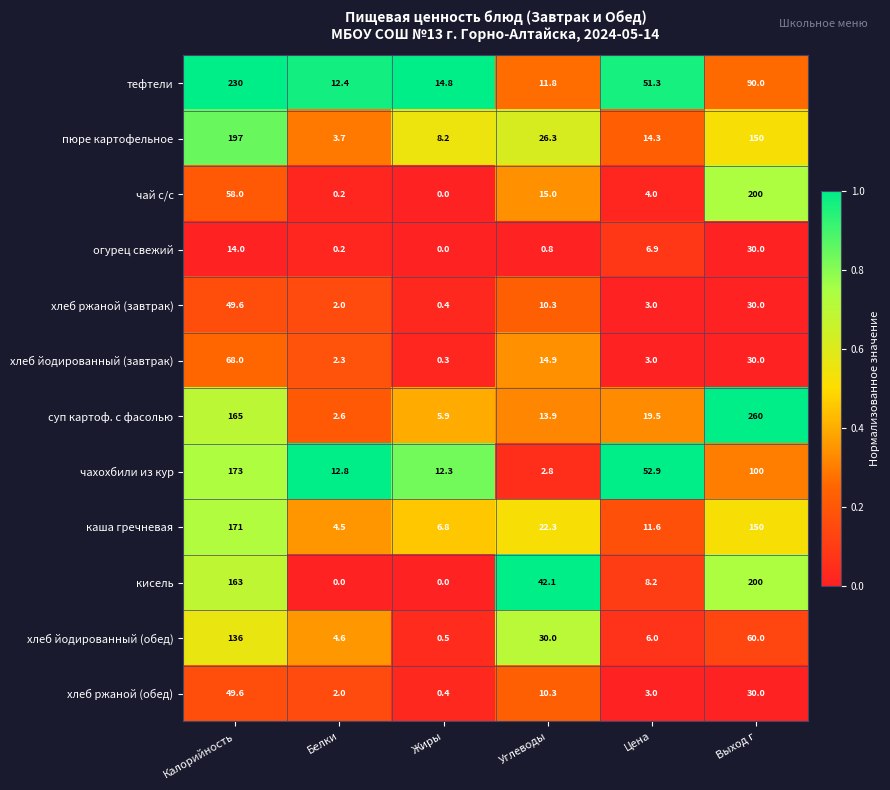

What is the difference between the хлеб ржаной (завтрак) values at Жиры and Белки?

1.6